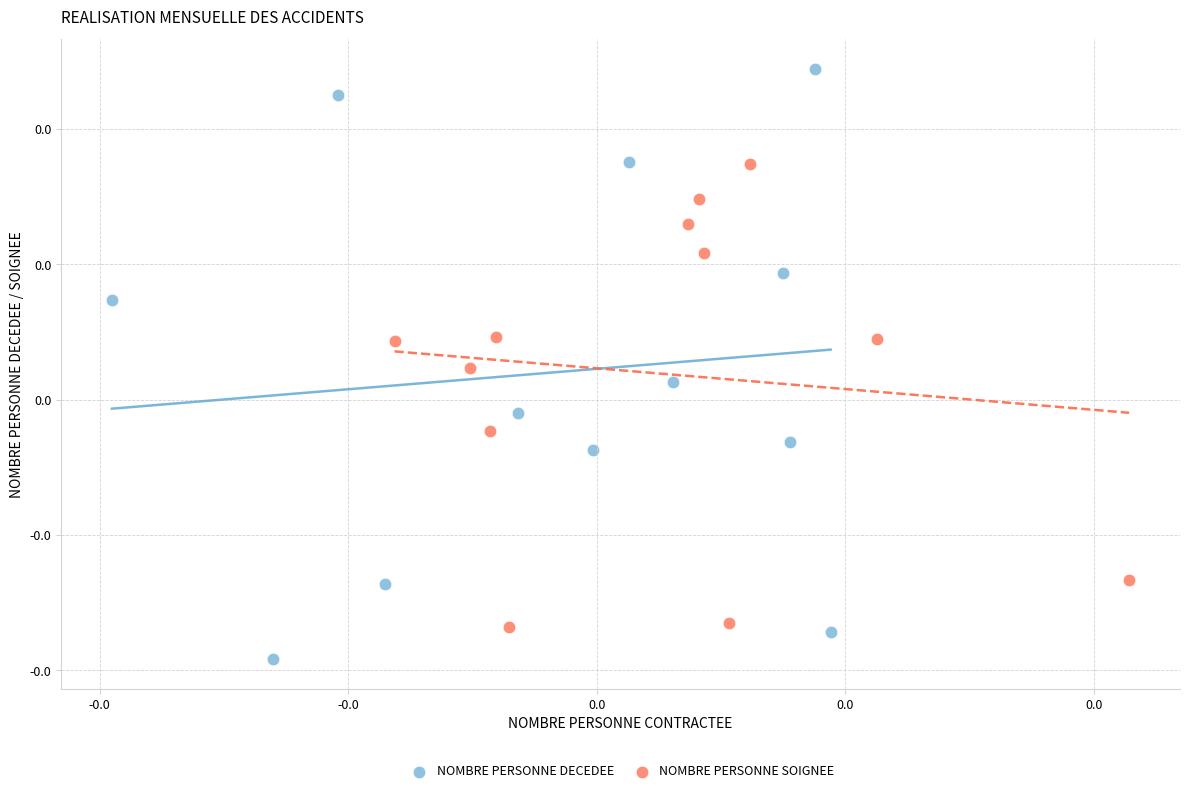

Which series has the widest spread of Y values?

NOMBRE PERSONNE DECEDEE